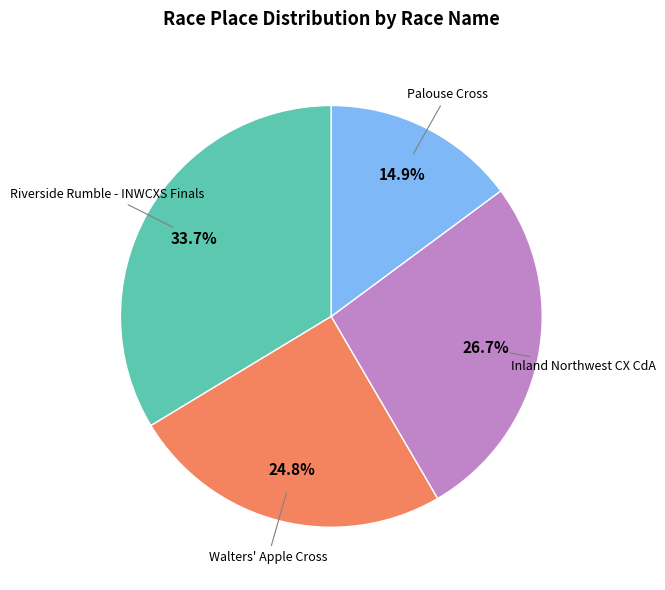

What percentage is the Palouse Cross slice, to the nearest percent?

15%